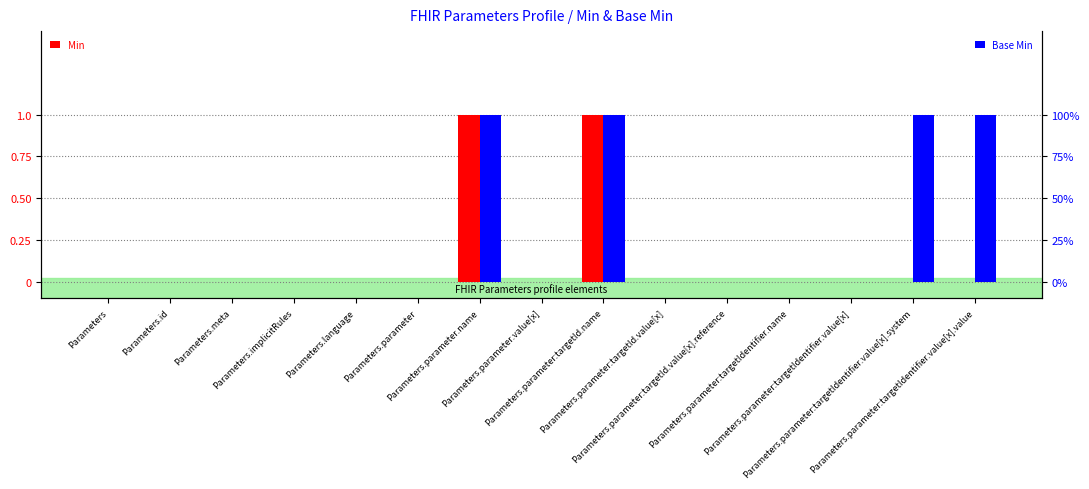

Reading left to right, what are all the values shown in this chart?

Min: 0	0	0	0	0	0	1	0	1	0	0	0	0	0	0
Base Min: 0	0	0	0	0	0	1	0	1	0	0	0	0	1	1